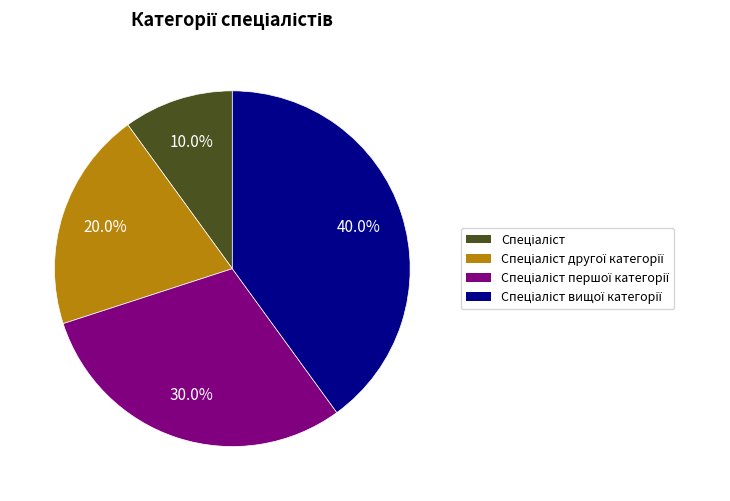

How many segments does this pie chart have?

4